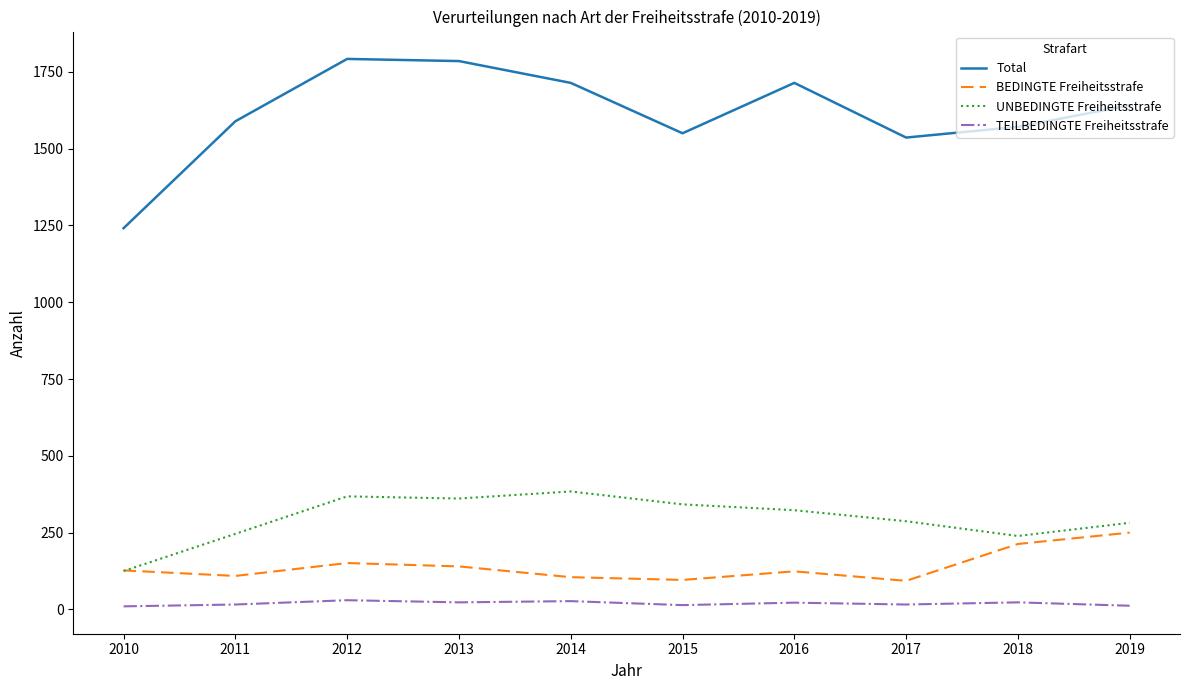

Which series has the widest spread of values?

Total